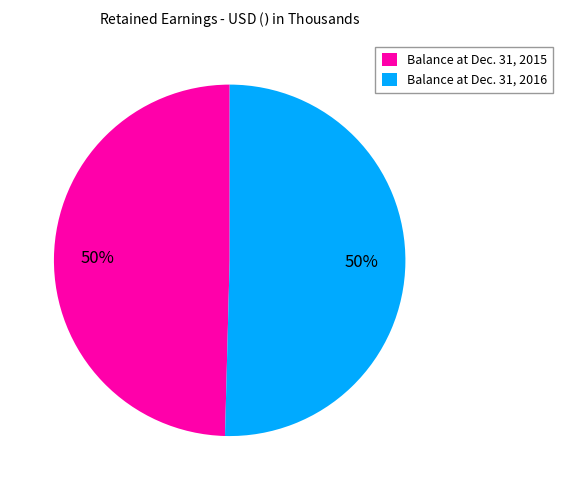

What is the ratio of the value at Balance at Dec. 31, 2015 to the value at Balance at Dec. 31, 2016?

1.0